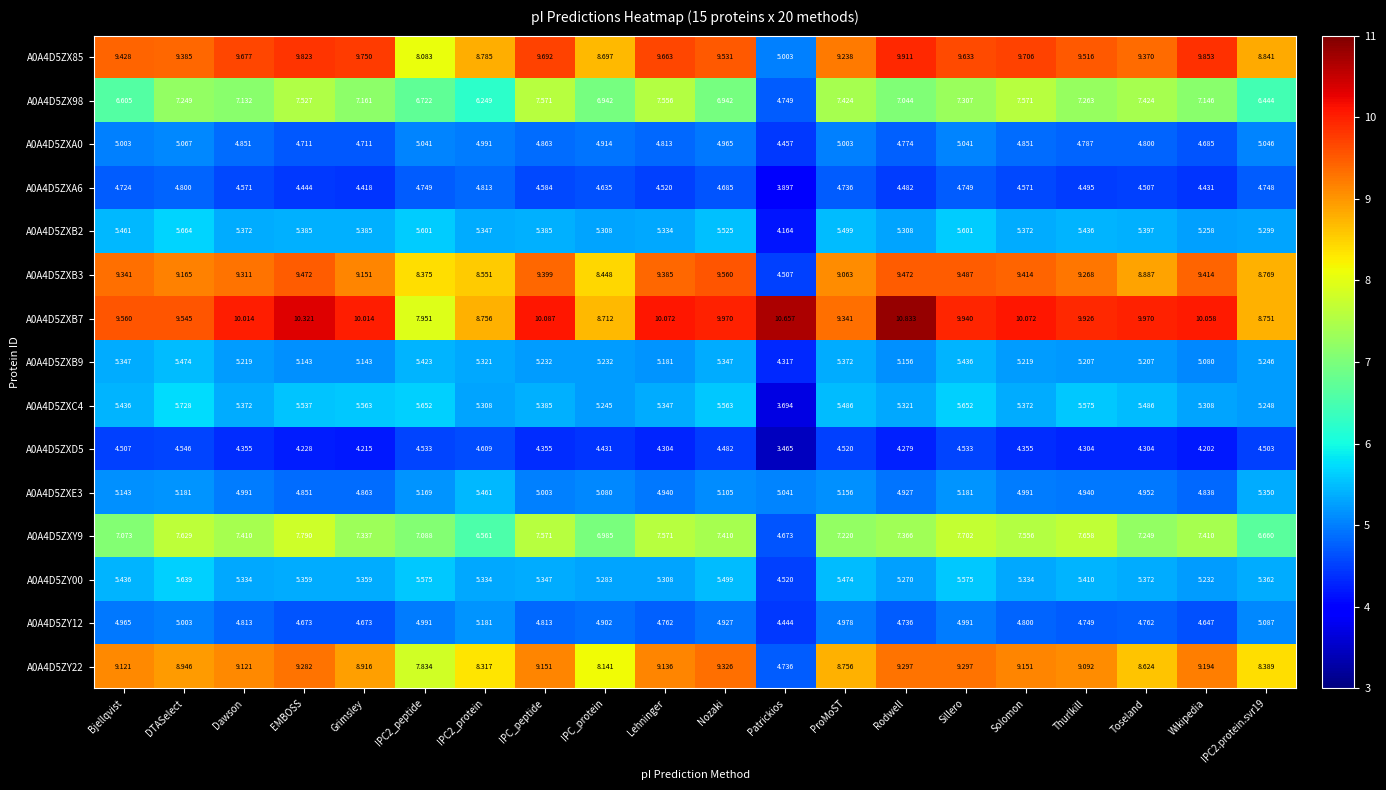

At which label is A0A4D5ZY00 closest to 5?

Wikipedia